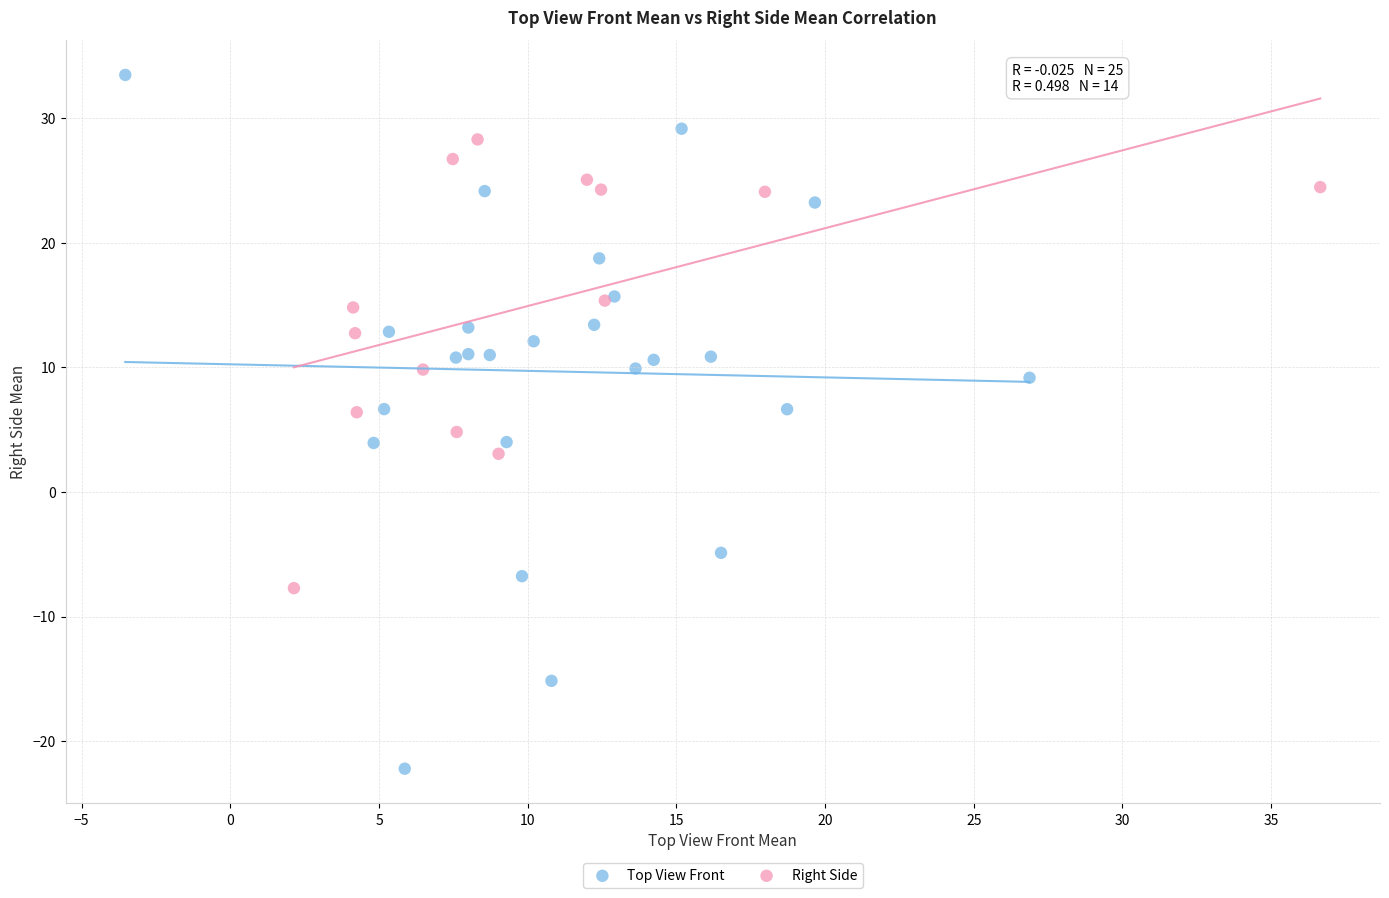

Which series reaches the maximum Y coordinate?

Top View Front